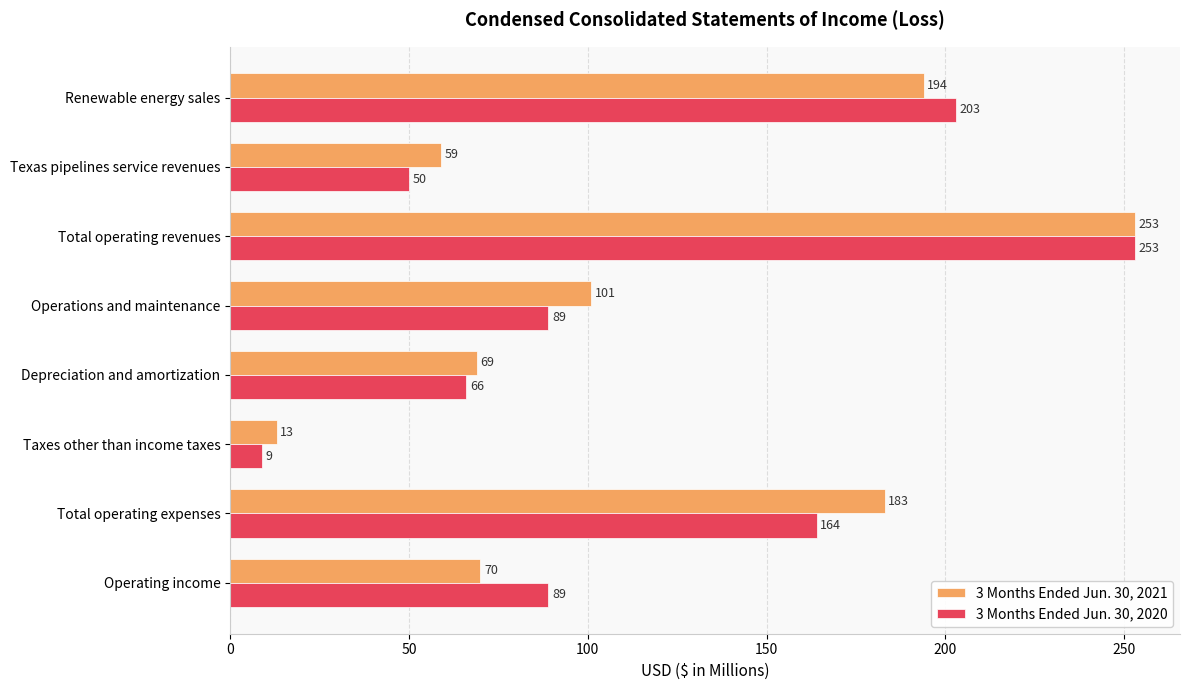

At which label does 3 Months Ended Jun. 30, 2021 reach its peak?

Total operating revenues